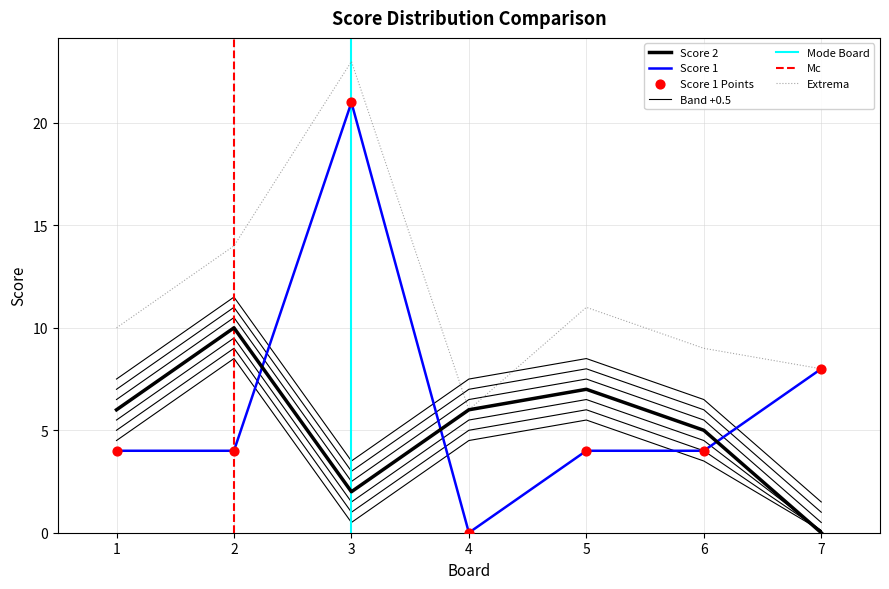

Which series contains the highest Y value?

Score 1